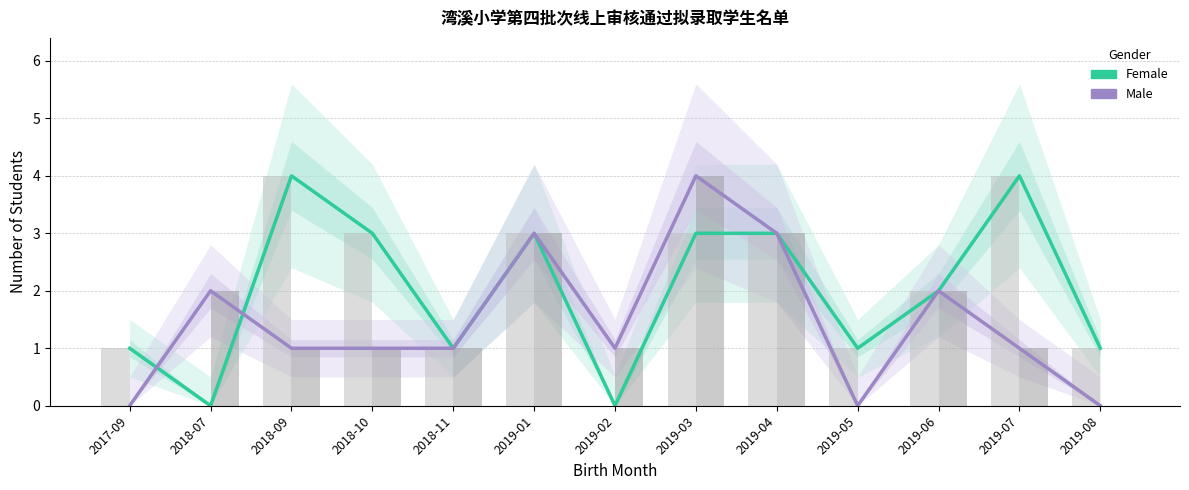

Reading left to right, extract all data points from this chart.

Female: 2017-09=1	2018-07=0	2018-09=4	2018-10=3	2018-11=1	2019-01=3	2019-02=0	2019-03=3	2019-04=3	2019-05=1	2019-06=2	2019-07=4	2019-08=1
Male: 2017-09=0	2018-07=2	2018-09=1	2018-10=1	2018-11=1	2019-01=3	2019-02=1	2019-03=4	2019-04=3	2019-05=0	2019-06=2	2019-07=1	2019-08=0